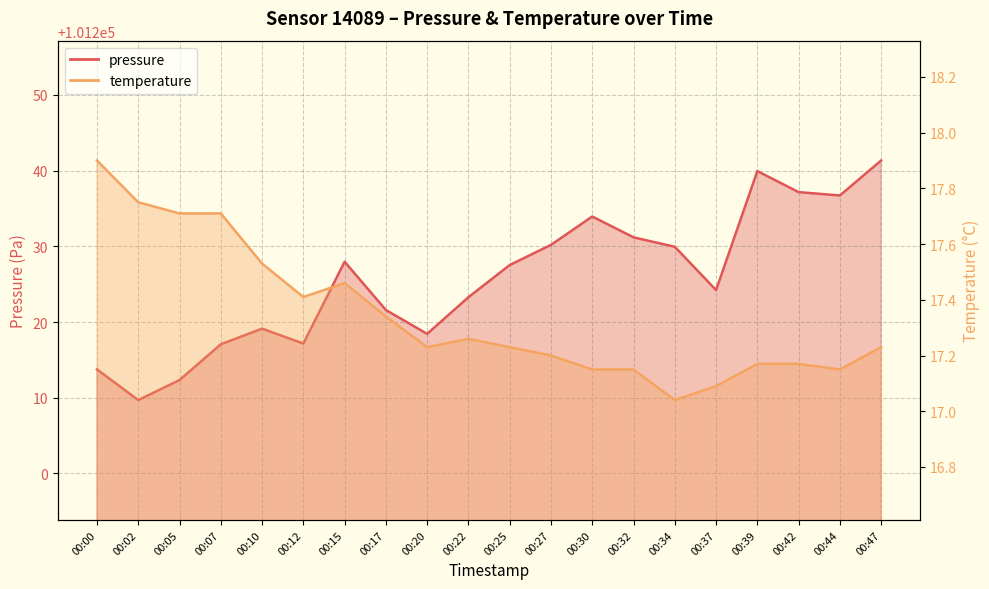

Which series has the widest spread of values?

pressure